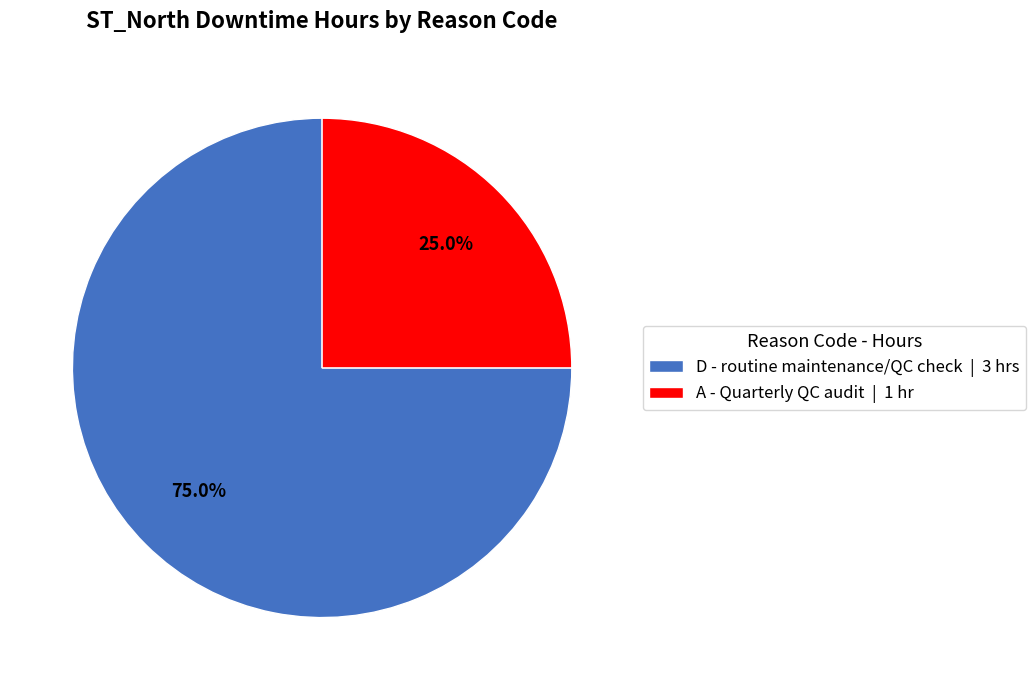

To the nearest percent, what is the difference between the largest and smallest slice percentages?

50%